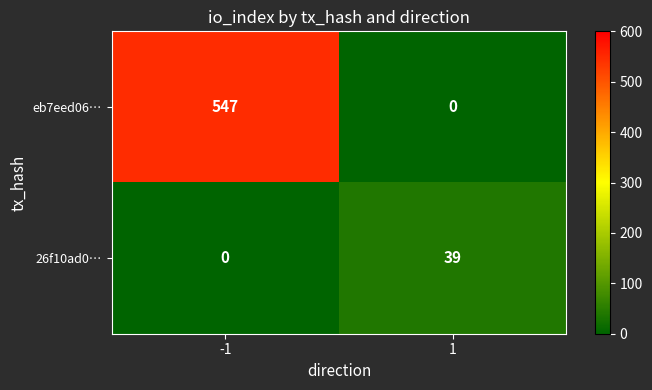

Which series has the largest total across all categories?

eb7eed06…